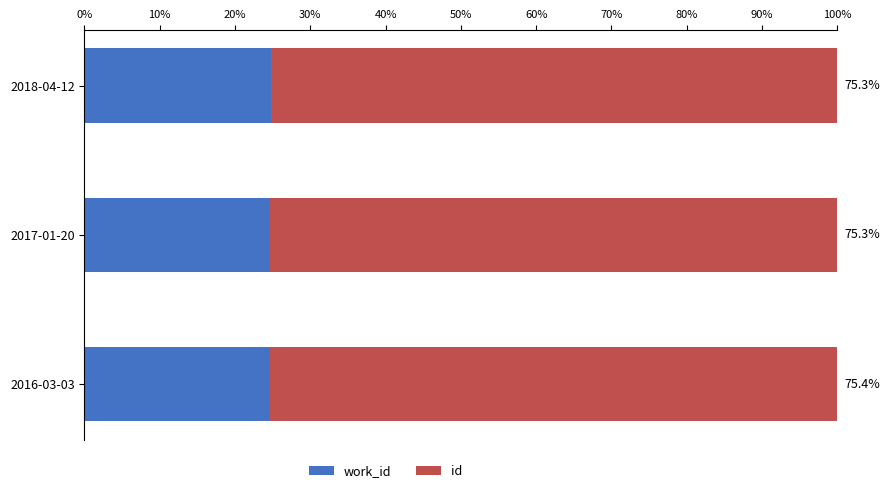

What is the total value across all series at 2018-04-12?

100.0